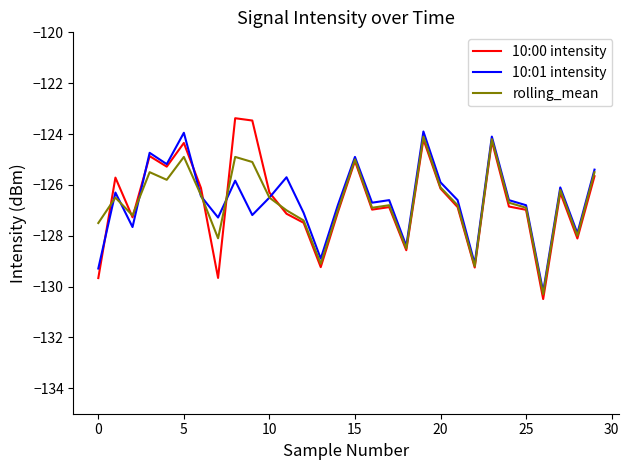

Which series has the largest range (max minus min)?

10:00 intensity